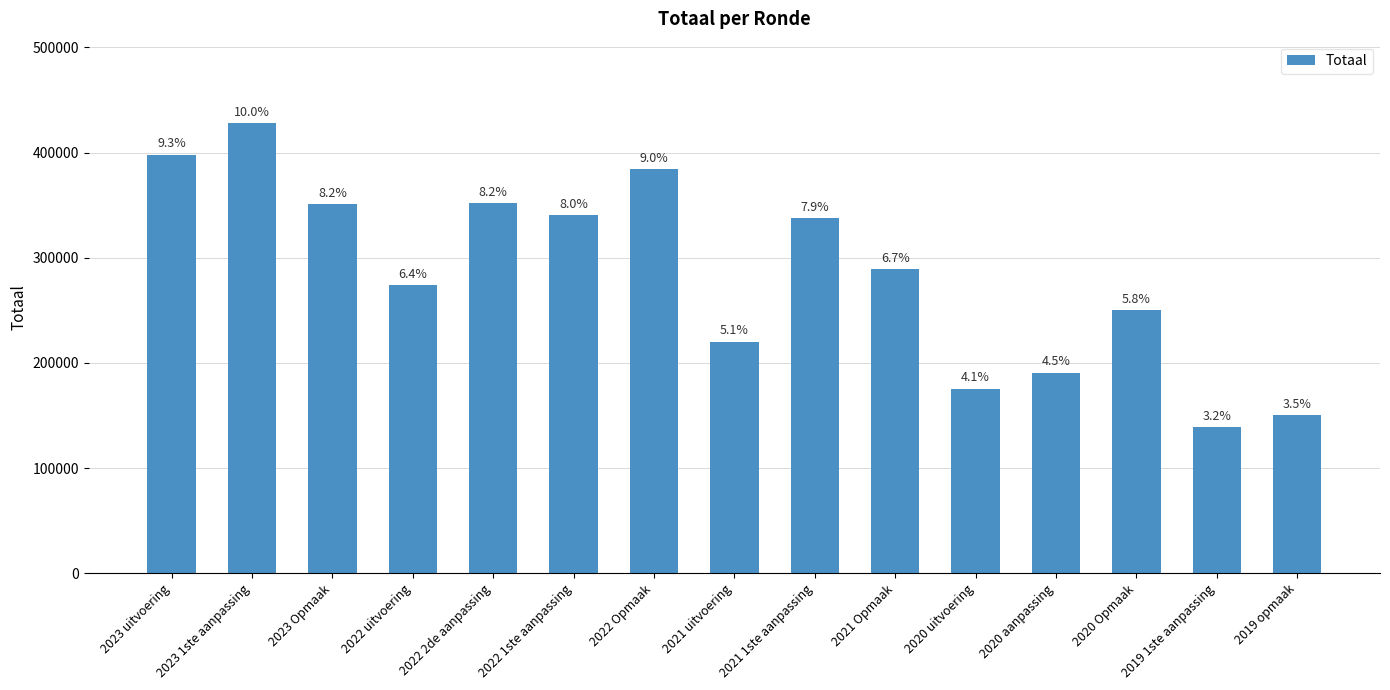

Does the chart contain any negative values?

No